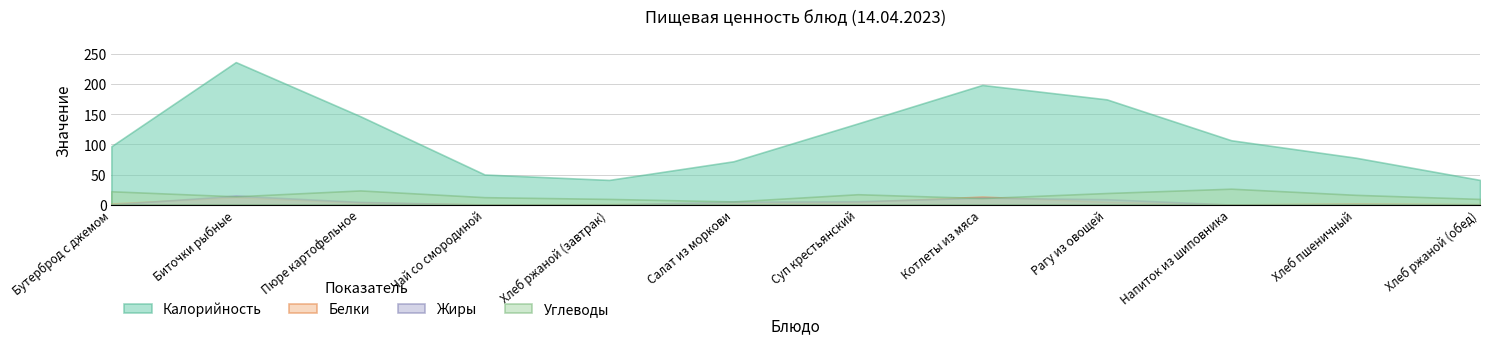

Which series has the widest spread of values?

Калорийность